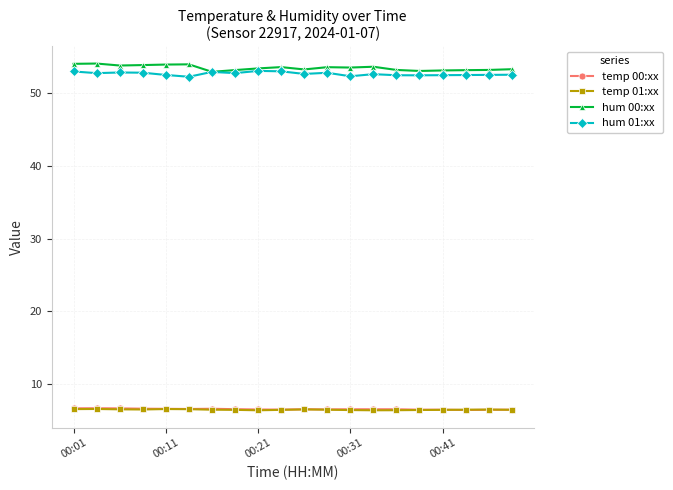

At how many categories does at least one series exceed 50?

20